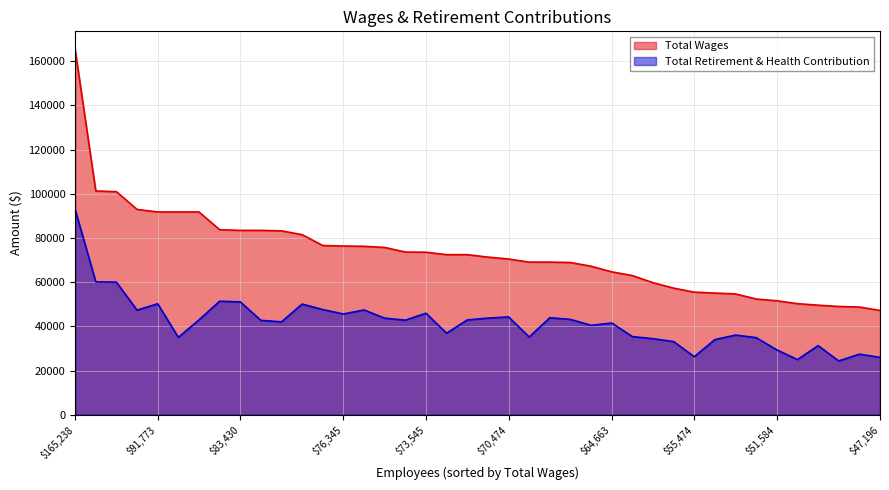

What is the difference between the Total Wages values at 55062 and 70474?

15412